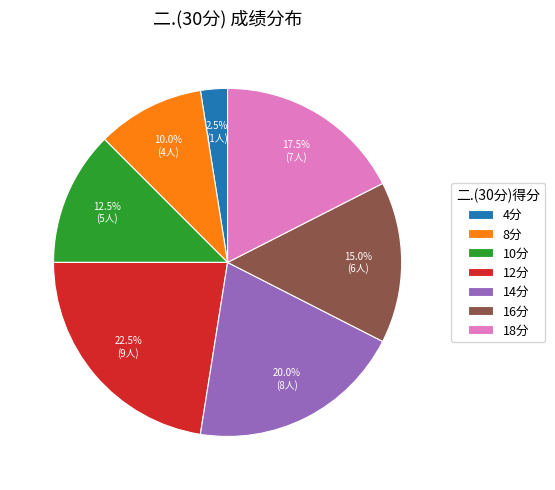

How many slices are in this pie chart?

7